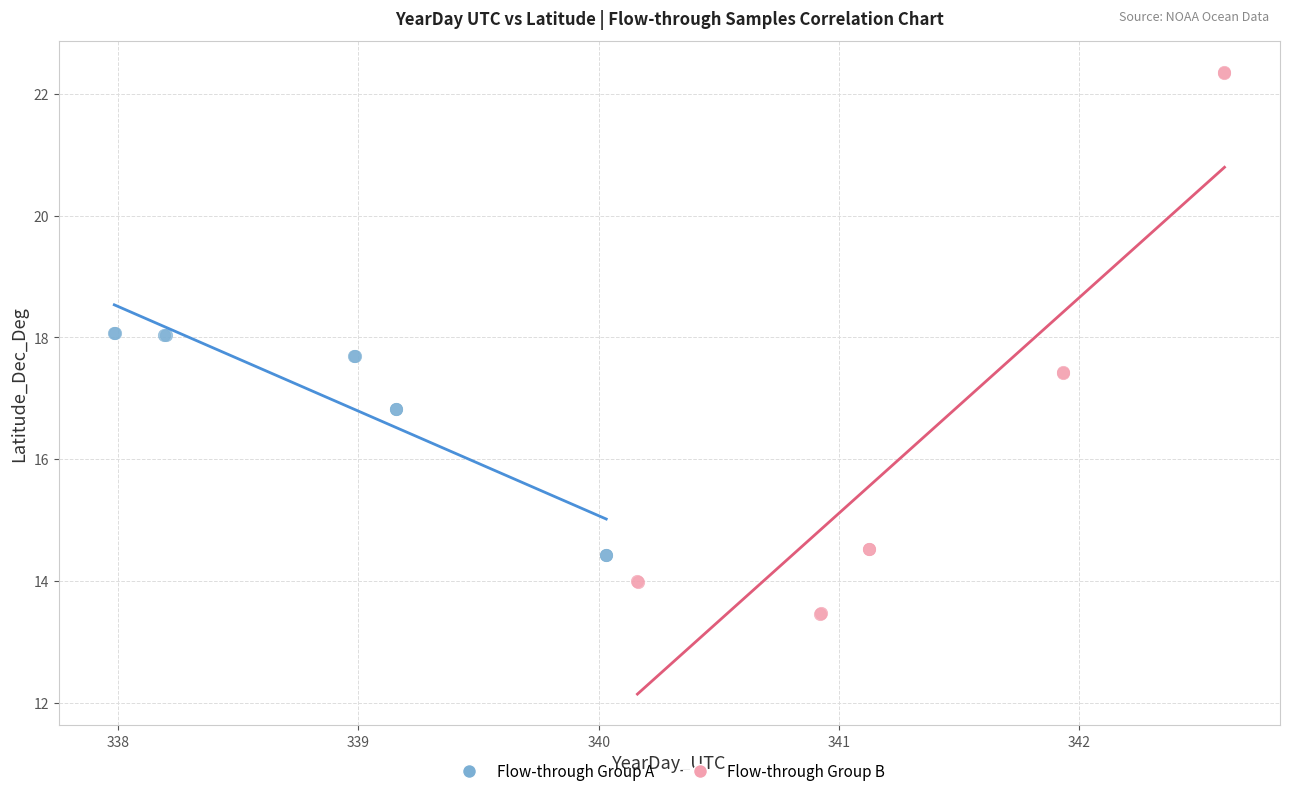

Which series reaches the minimum Y coordinate?

Flow-through Group B